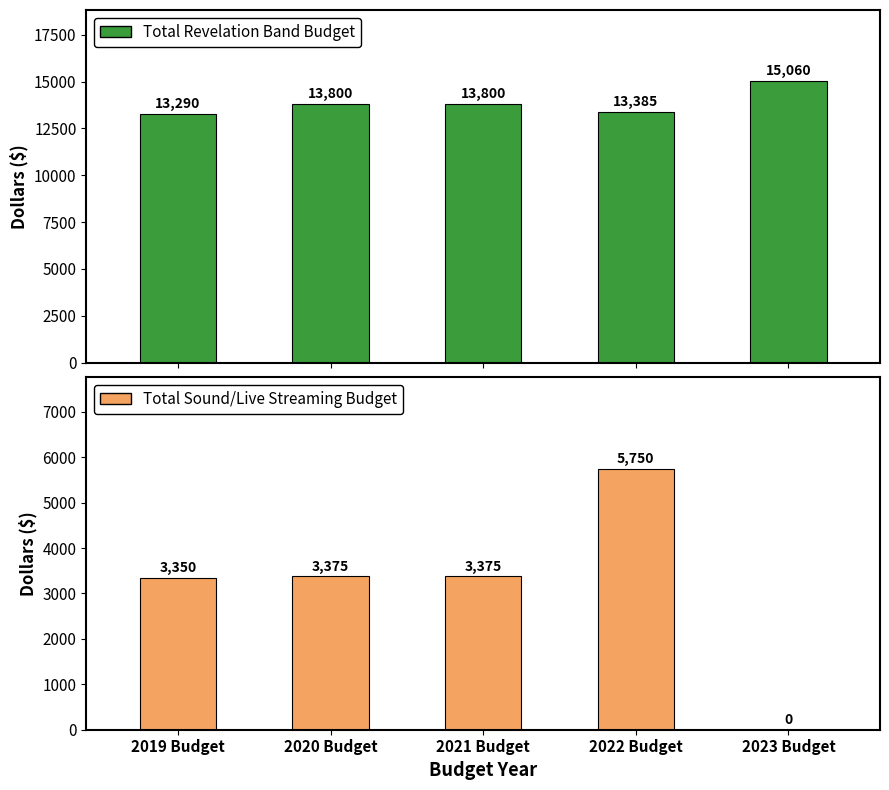

At which category is the sum across all series the highest?

2022 Budget